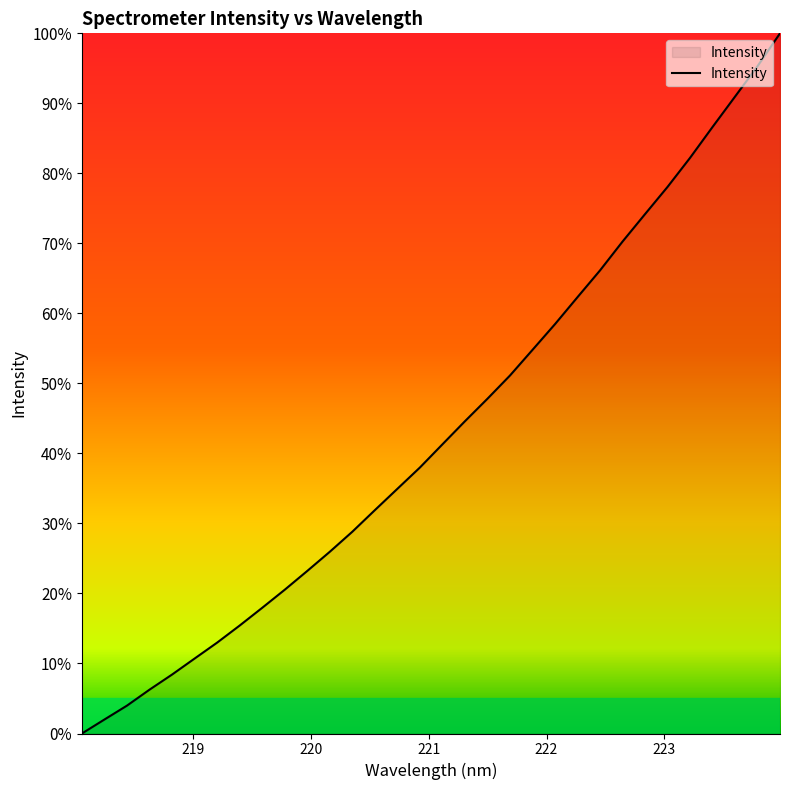

What is the difference between the maximum and minimum values?

100.0